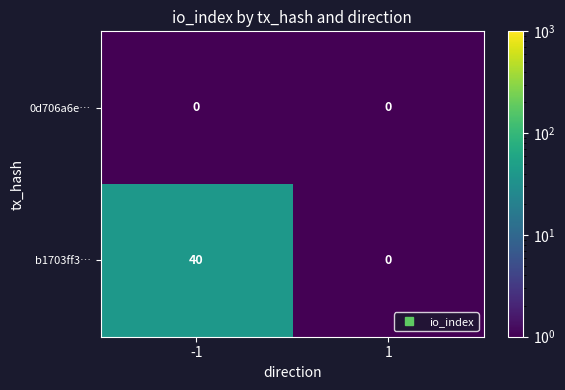

List the series in order of their peak value, lowest first.

0d706a6e…, b1703ff3…